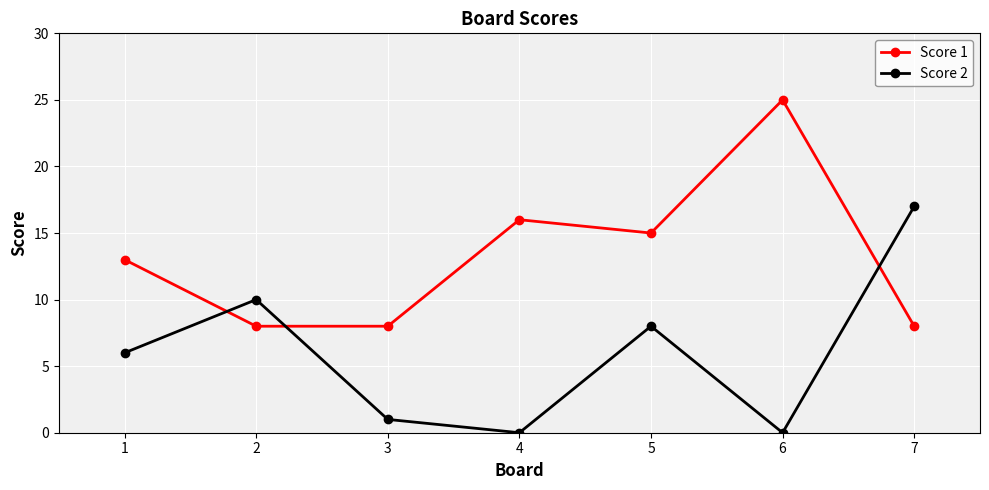

Rank the series at 6 from lowest to highest value.

Score 2, Score 1